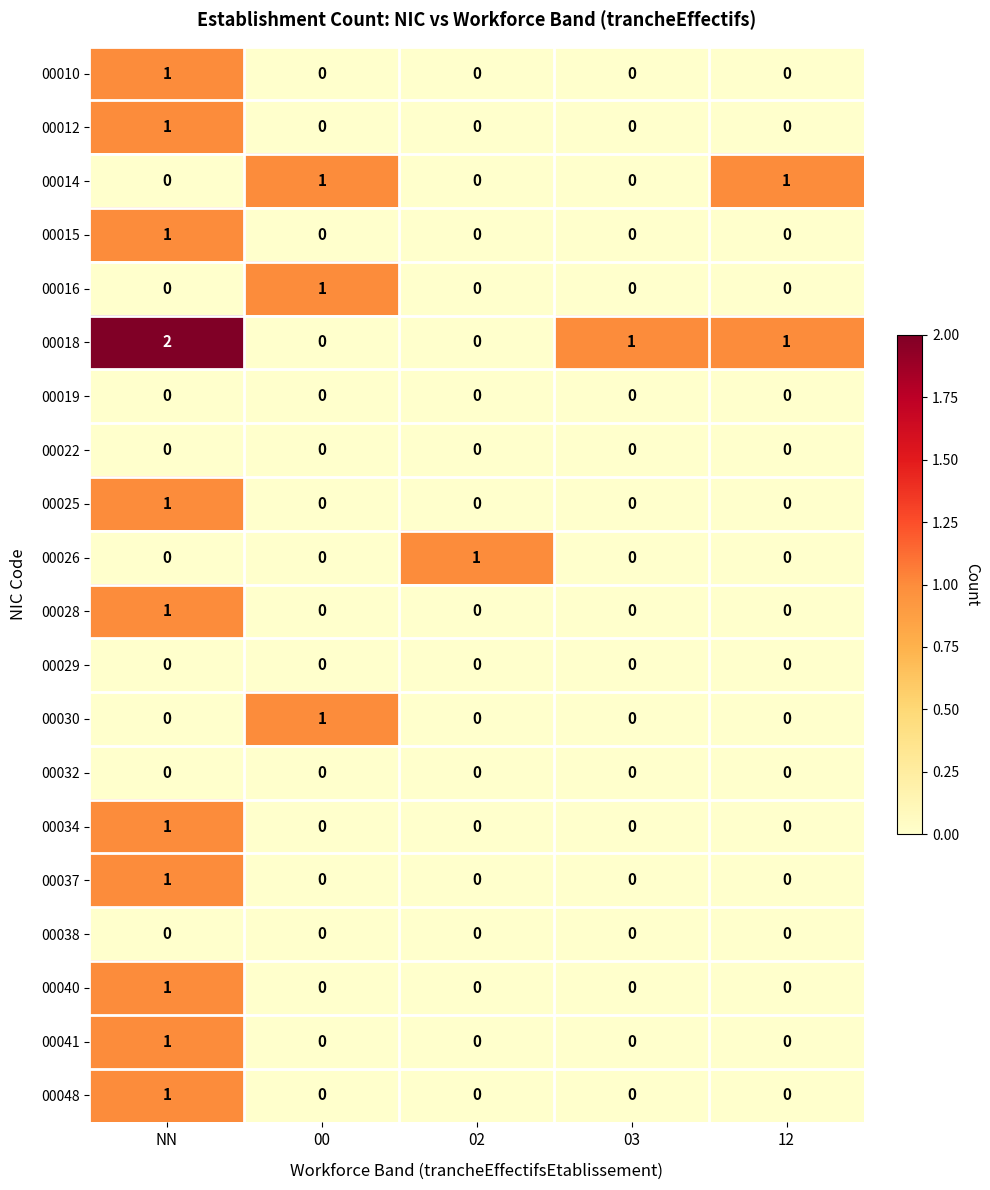

Is the value of 00030 at 12 greater than the value of 00018 at 12?

No